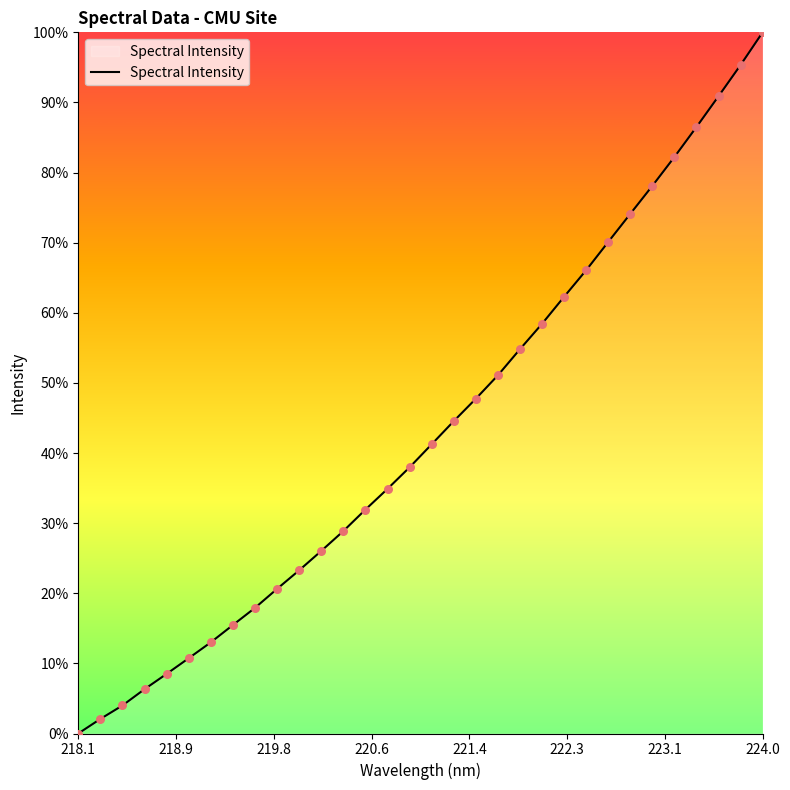

What is the difference between the maximum and minimum values?

100.0